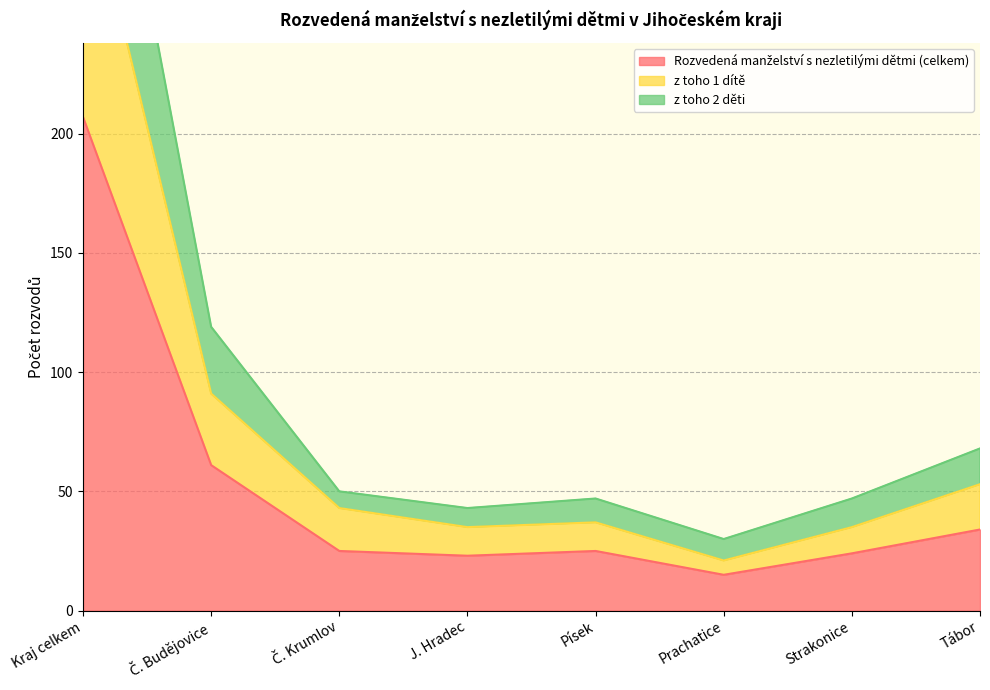

What is the label of the 2nd point from the right?

Strakonice